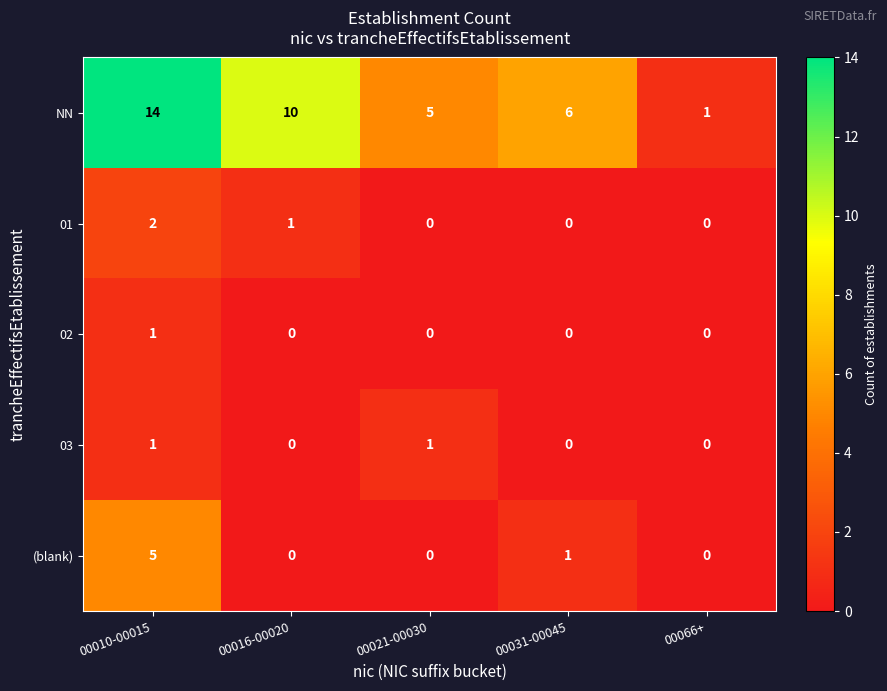

Reading left to right, what are all the values shown in this chart?

NN: 00010-00015=14	00016-00020=10	00021-00030=5	00031-00045=6	00066+=1
01: 00010-00015=2	00016-00020=1	00021-00030=0	00031-00045=0	00066+=0
02: 00010-00015=1	00016-00020=0	00021-00030=0	00031-00045=0	00066+=0
03: 00010-00015=1	00016-00020=0	00021-00030=1	00031-00045=0	00066+=0
(blank): 00010-00015=5	00016-00020=0	00021-00030=0	00031-00045=1	00066+=0